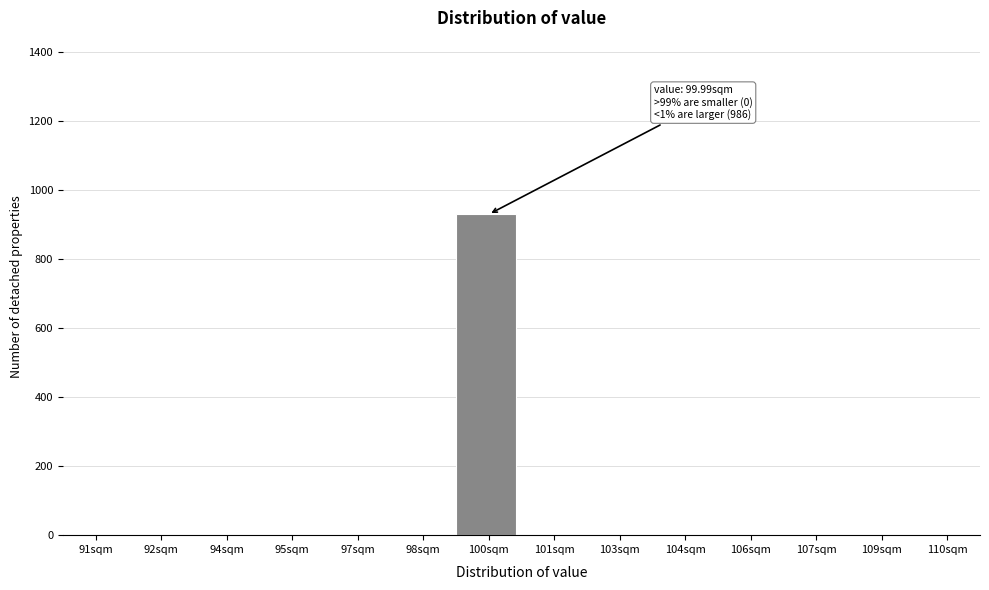

Reading left to right, what are all the values shown in this chart?

91sqm=0	92sqm=0	94sqm=0	95sqm=0	97sqm=0	98sqm=0	100sqm=930	101sqm=0	103sqm=0	104sqm=0	106sqm=0	107sqm=0	109sqm=0	110sqm=0